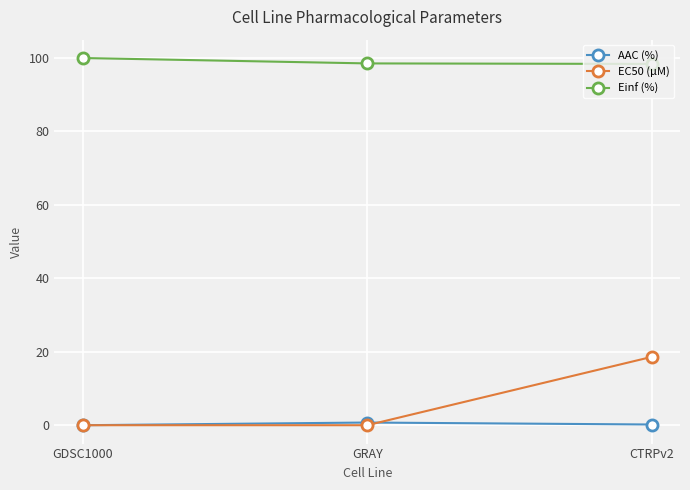

What is the total value across all series at GRAY?

99.3